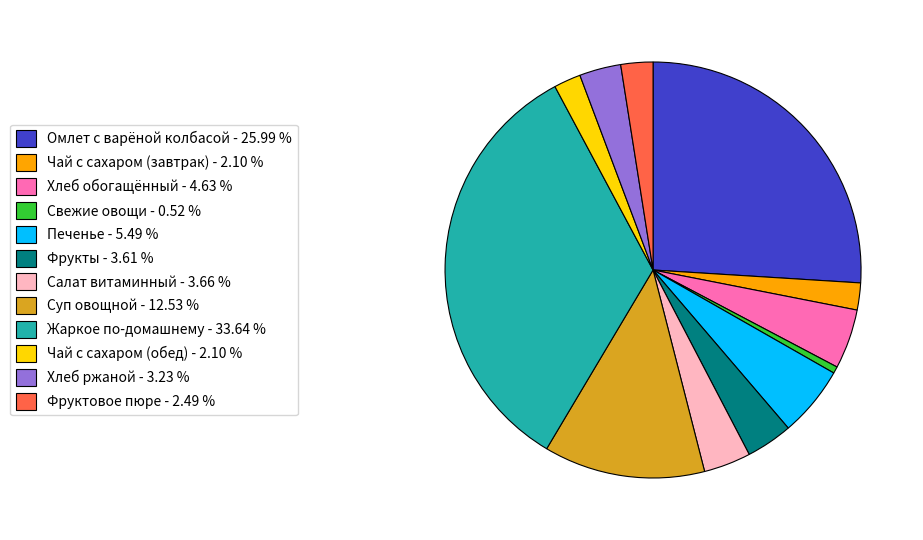

Does Печенье - 5.49 % represent more than half of the total?

No